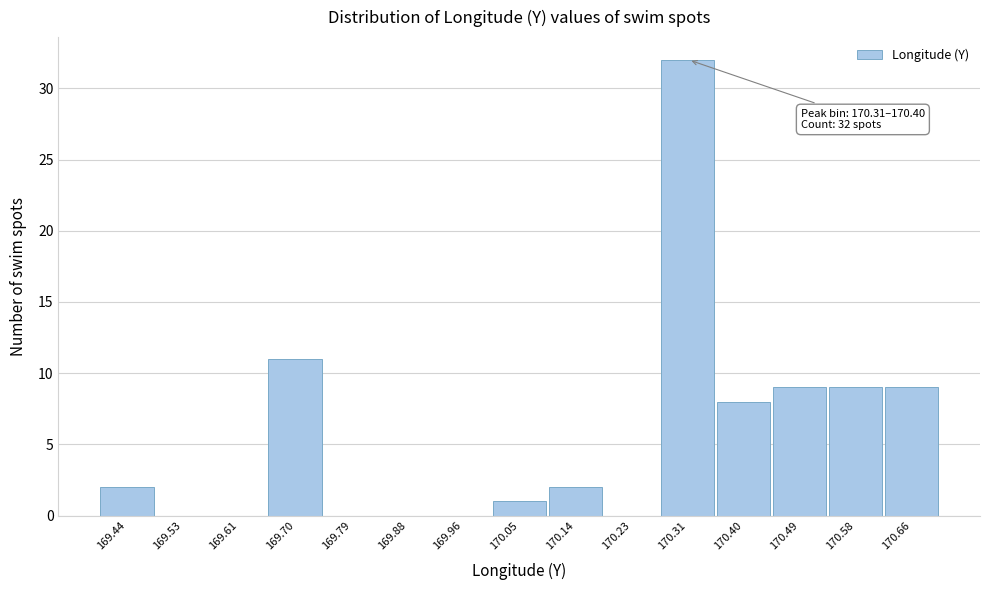

Reading right to left, extract all data points from this chart.

170.66=9	170.58=9	170.49=9	170.40=8	170.31=32	170.23=0	170.14=2	170.05=1	169.96=0	169.88=0	169.79=0	169.70=11	169.61=0	169.53=0	169.44=2